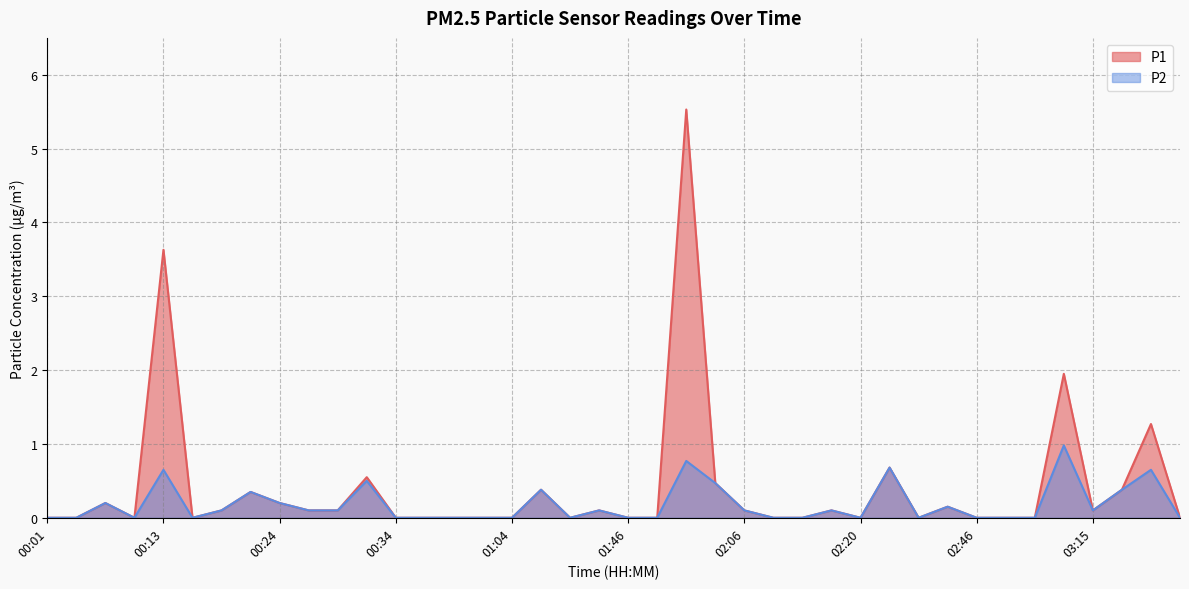

List the series in order of their peak value, lowest first.

P2, P1